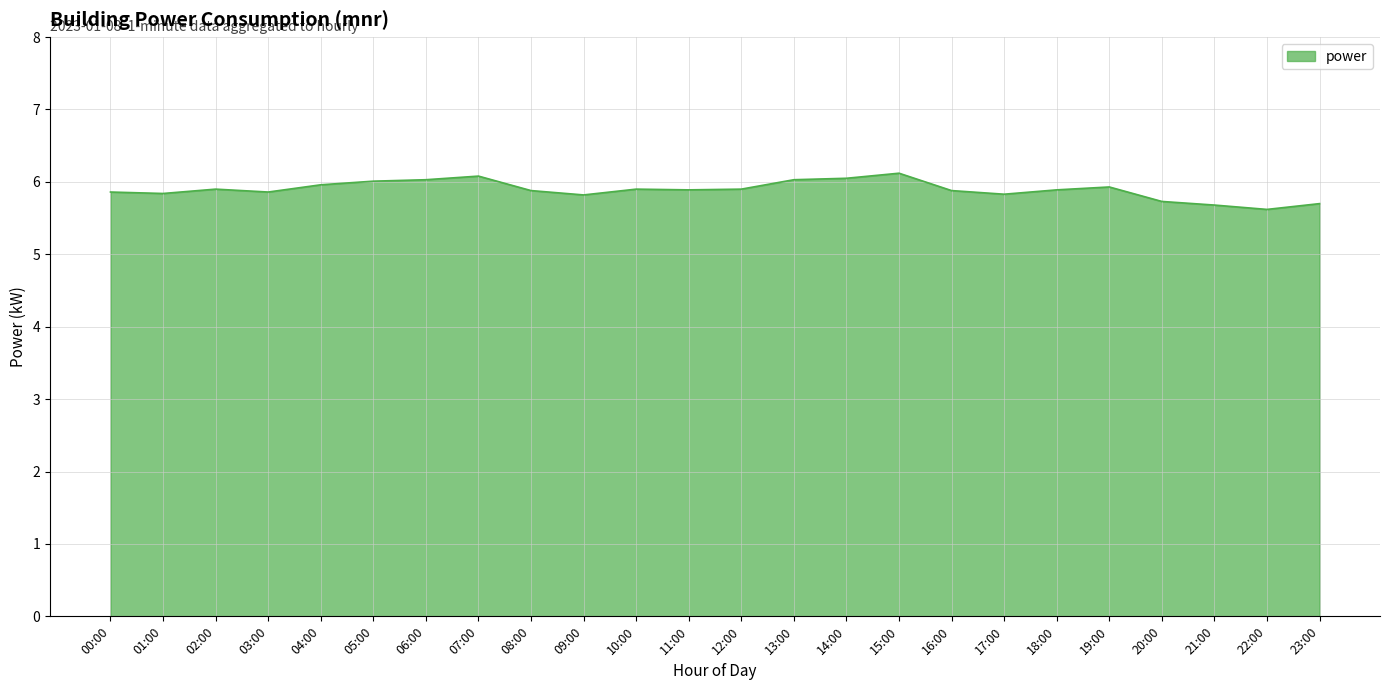

How many categories are shown in the chart?

24